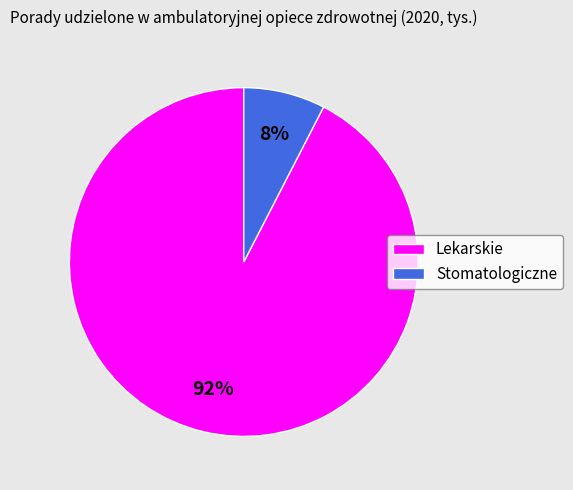

Is the sum of Lekarskie and Stomatologiczne greater than half?

Yes